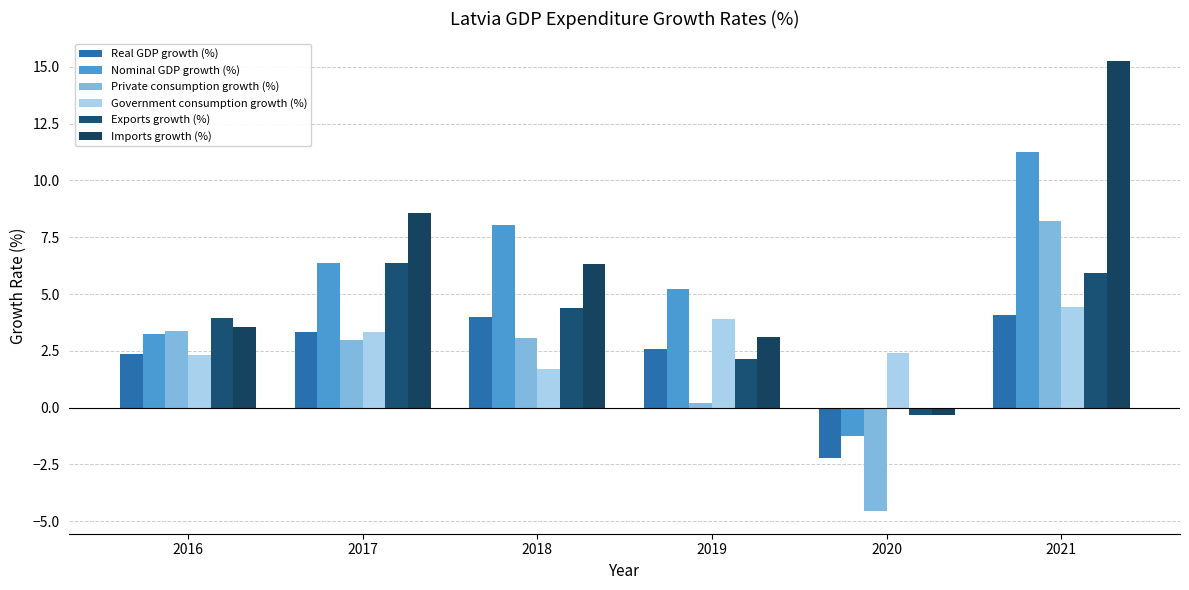

What is the sum of all Imports growth (%) values?

36.5